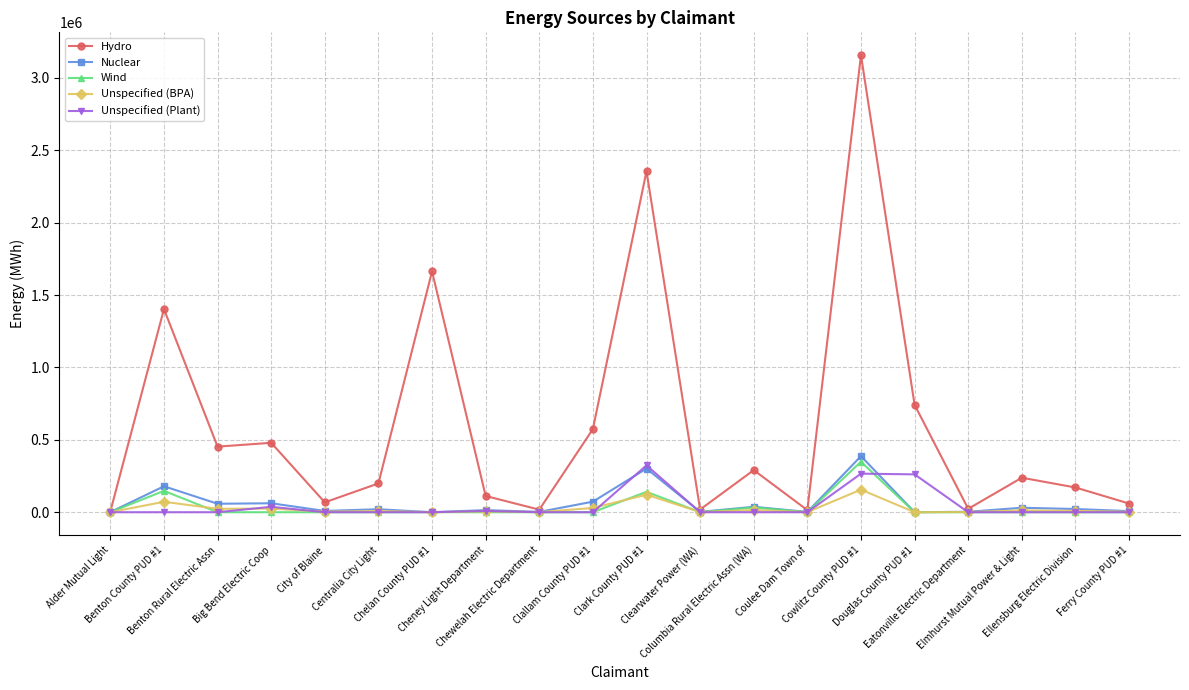

Which series has the largest total across all categories?

Hydro